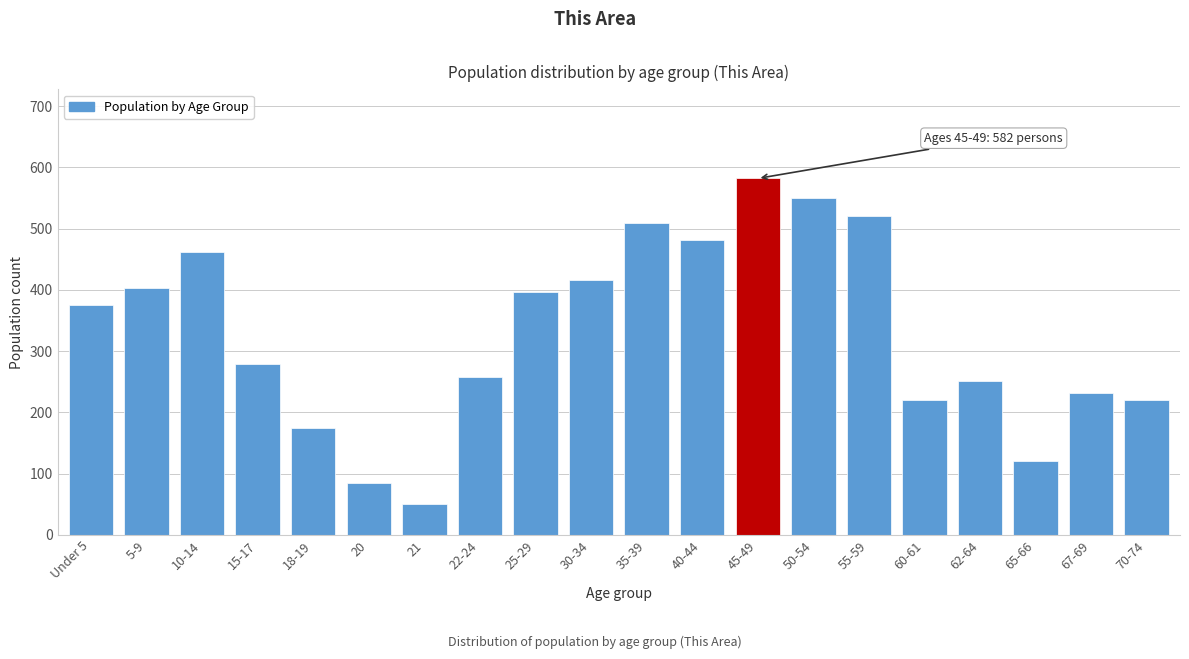

Reading right to left, transcribe all the data shown in this chart.

221	232	121	251	221	521	550	582	482	509	416	397	258	50	84	174	279	462	403	375